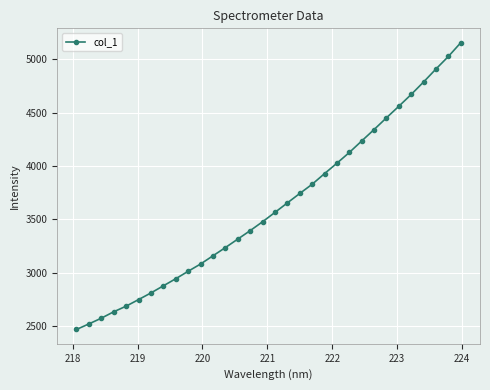

What is the maximum value shown in the chart?

5154.4